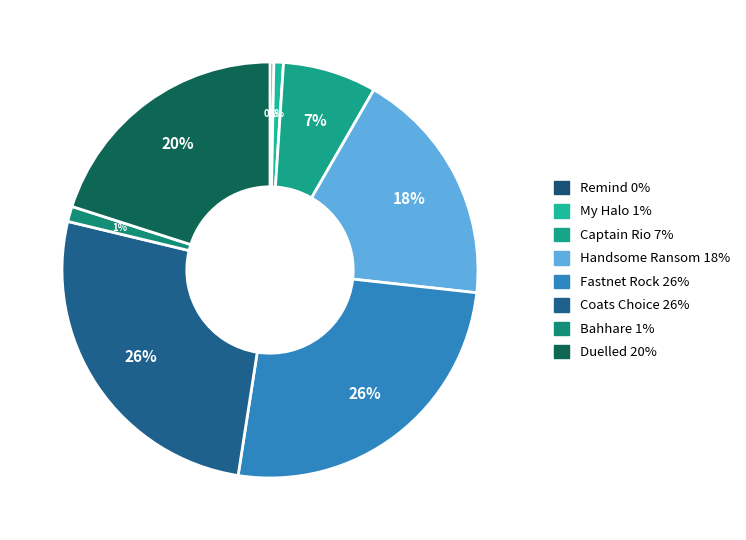

How many segments does this pie chart have?

8